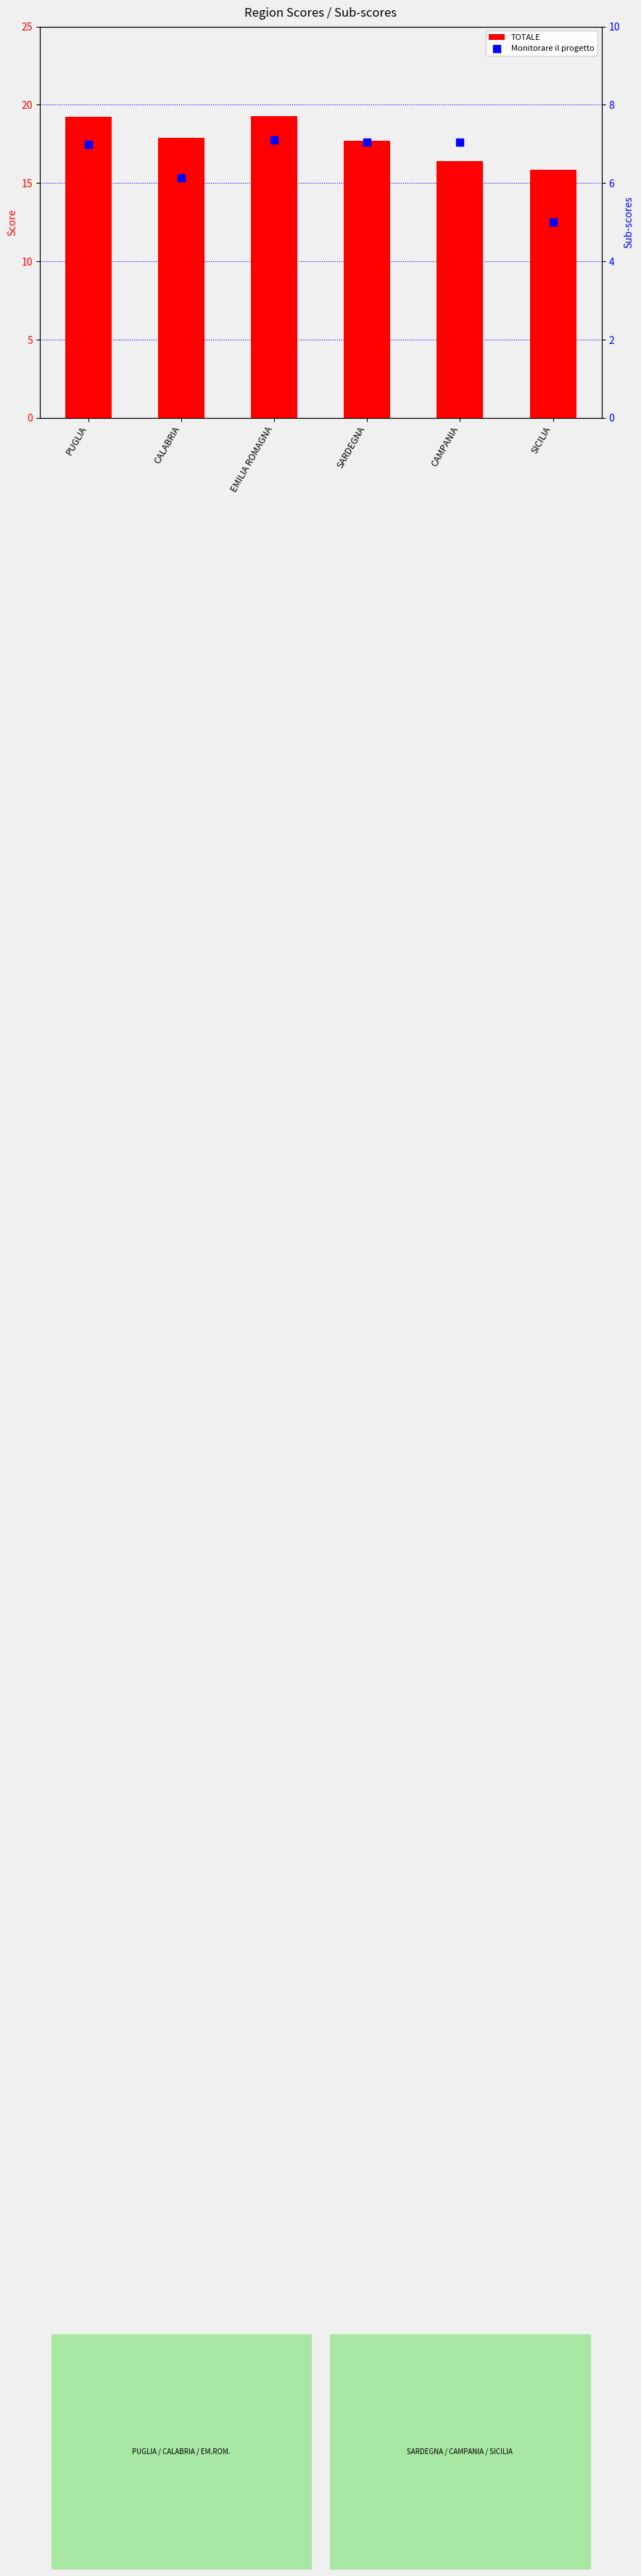

What are all the series names shown in the legend?

TOTALE, Monitorare il progetto